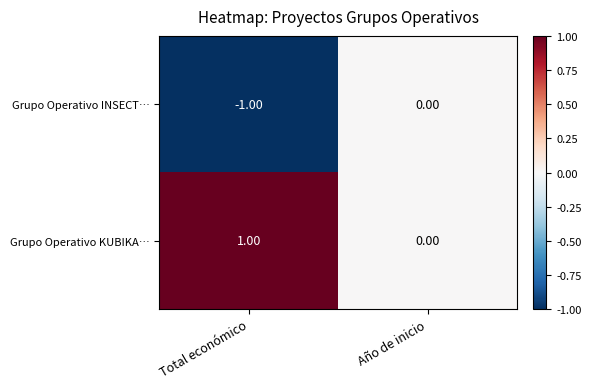

What is the smallest value displayed?

-1